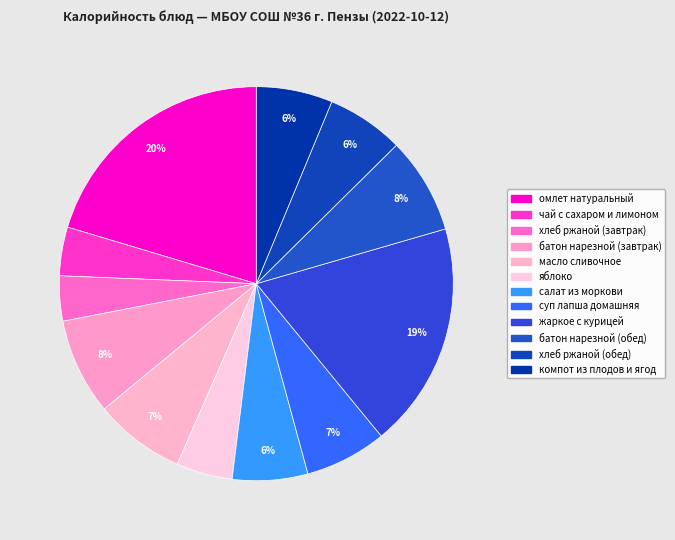

The яблоко slice represents 5% of the pie. True or false?

True